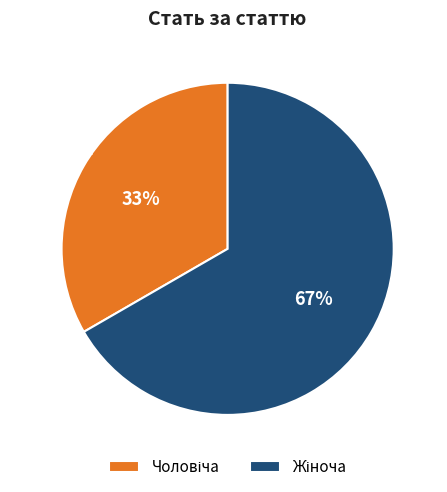

Does any single category account for the majority?

Yes